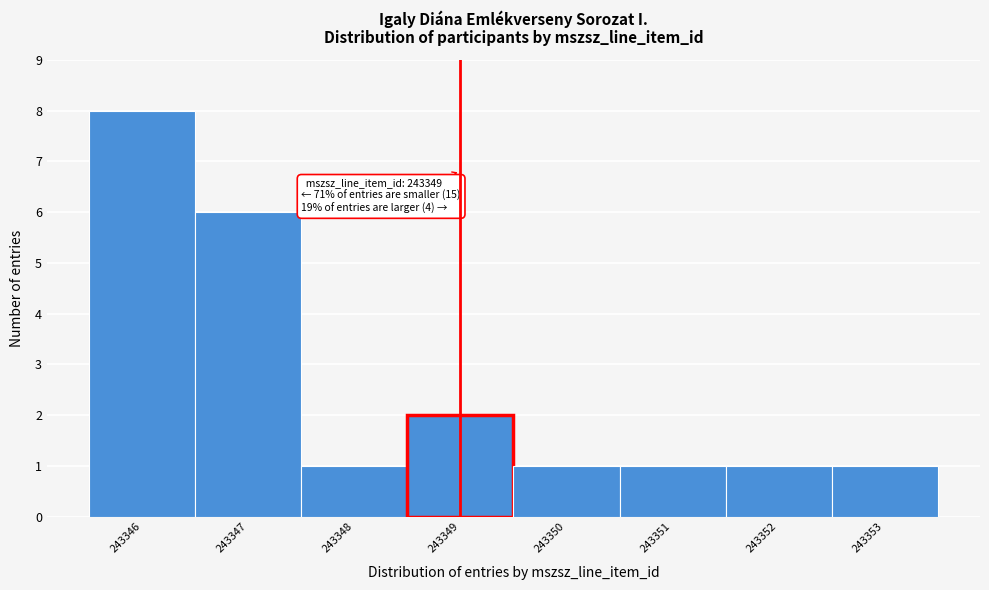

Over which range of the x-axis is the bar tallest?

243345.5 to 243346.5